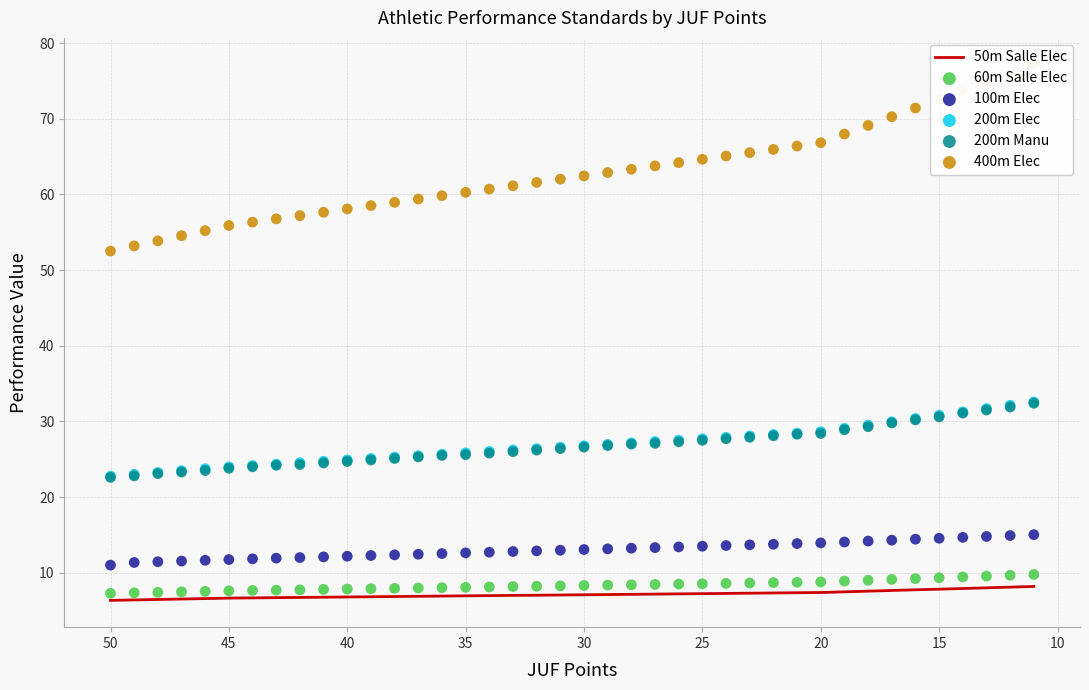

Which series has the largest total across all categories?

400m Elec